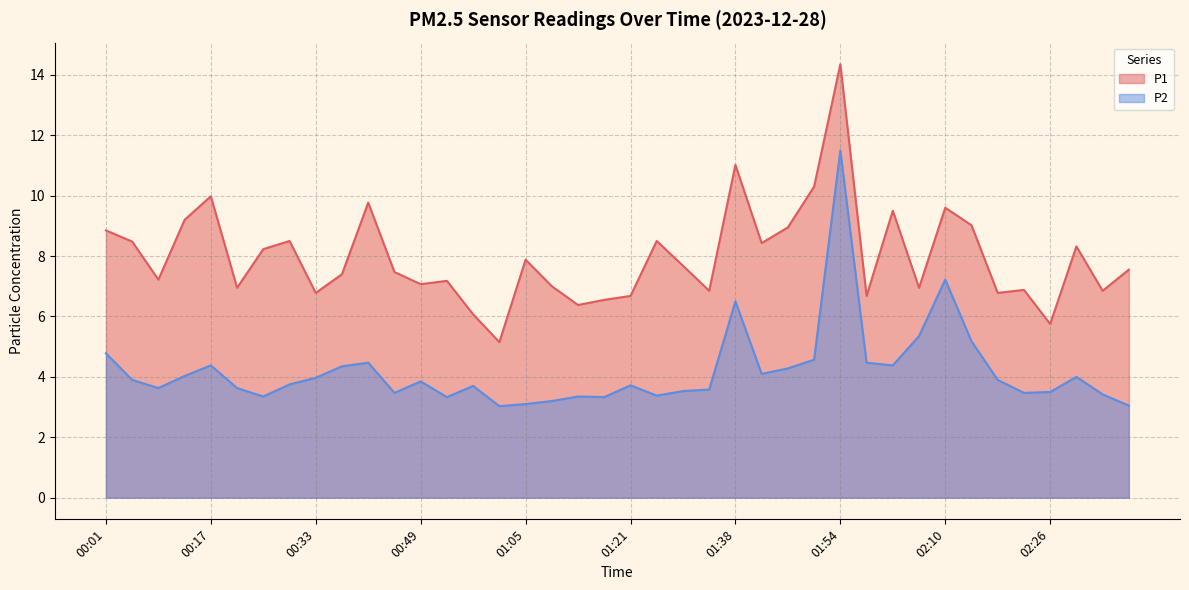

In P1, how many points are lower than both neighbors (excluding endpoints)?

13